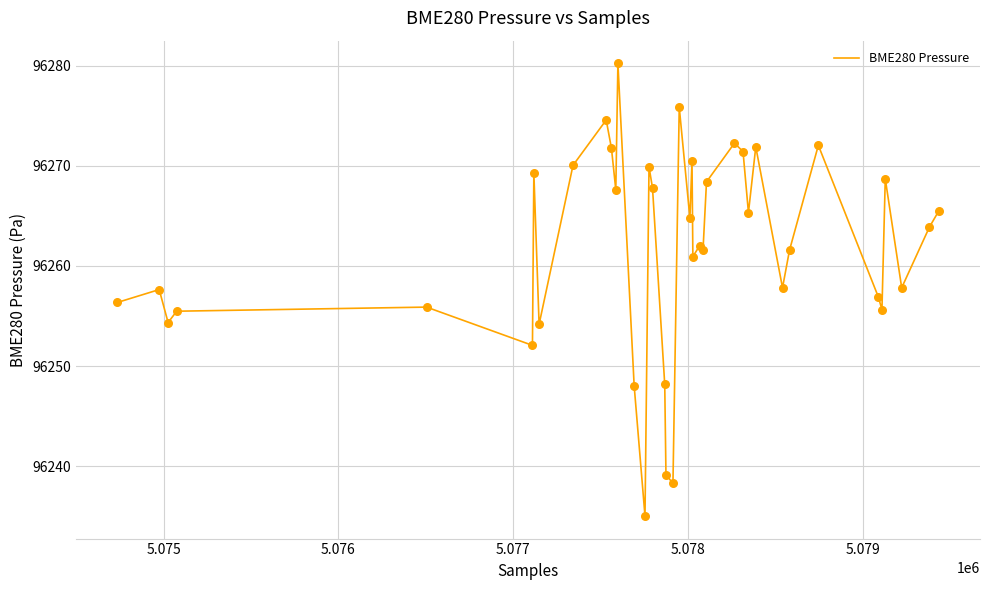

What is the maximum value shown in the chart?

96280.2